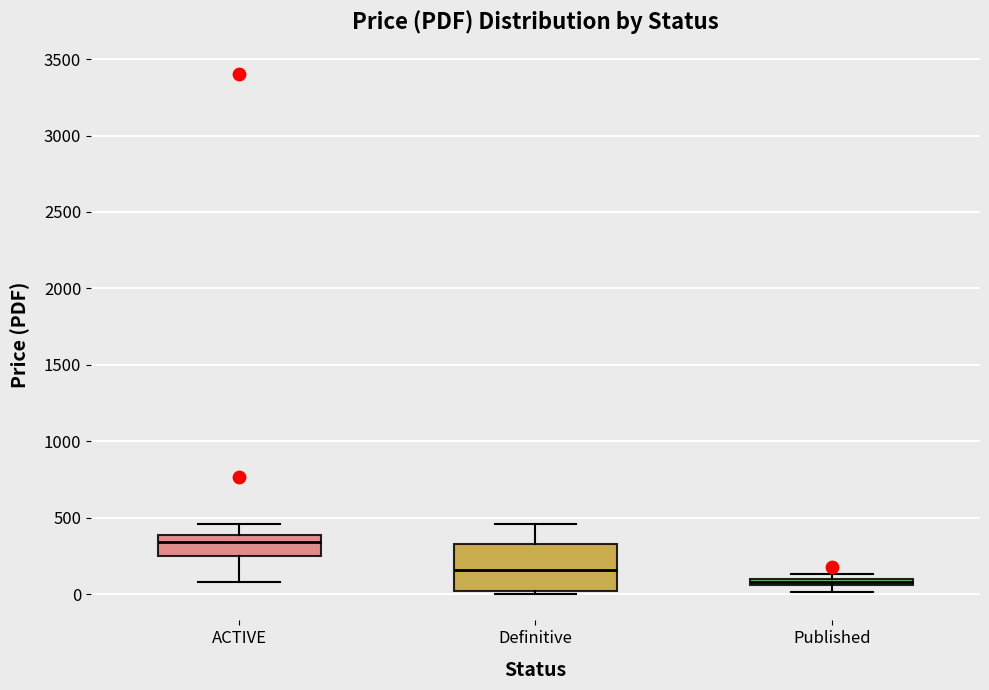

Which box has the lowest median line?

Published